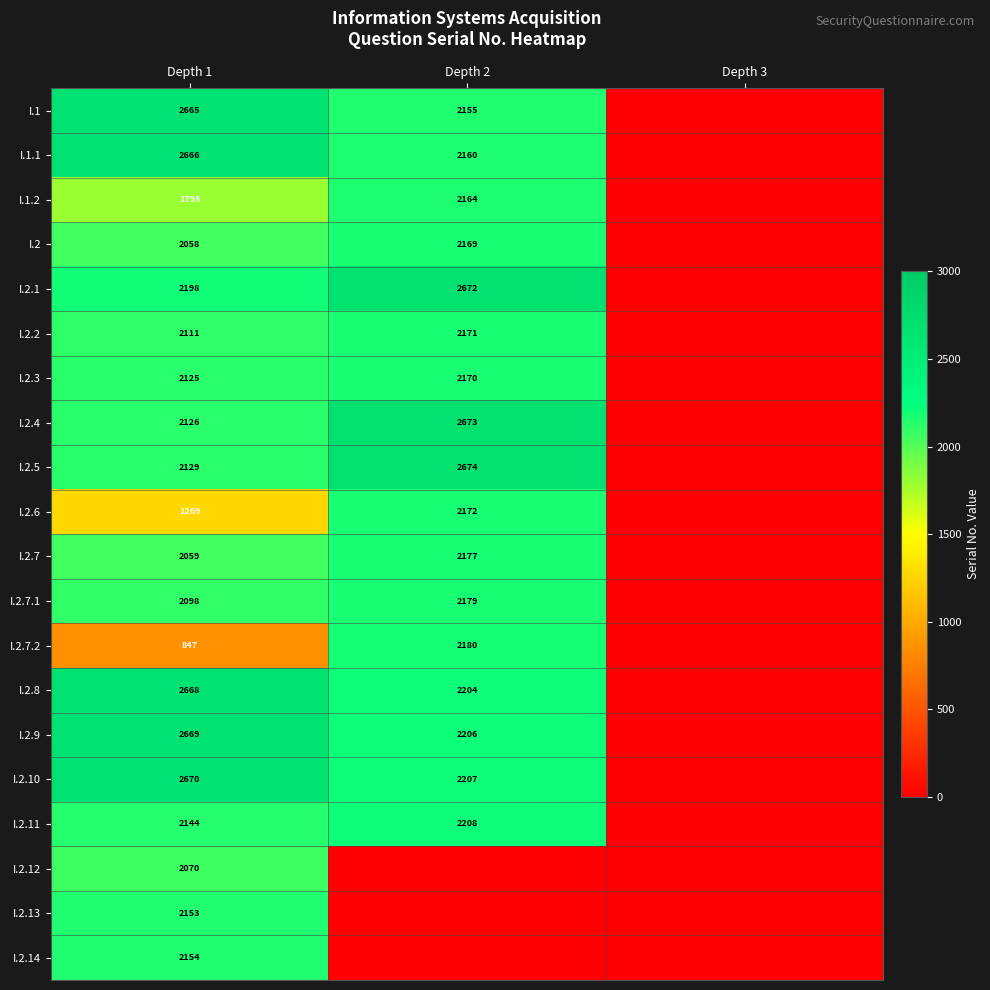

Rank the series at Depth 1 from lowest to highest value.

I.2.7.2, I.2.6, I.1.2, I.2, I.2.7, I.2.12, I.2.7.1, I.2.2, I.2.3, I.2.4, I.2.5, I.2.11, I.2.13, I.2.14, I.2.1, I.1, I.1.1, I.2.8, I.2.9, I.2.10